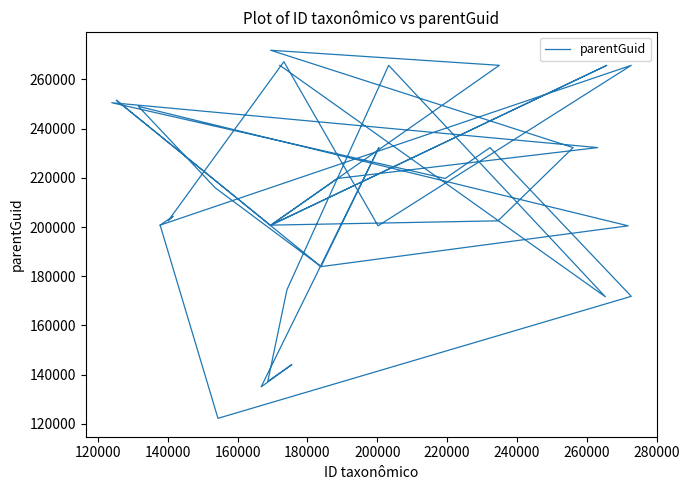

What is the smallest value displayed?

122217